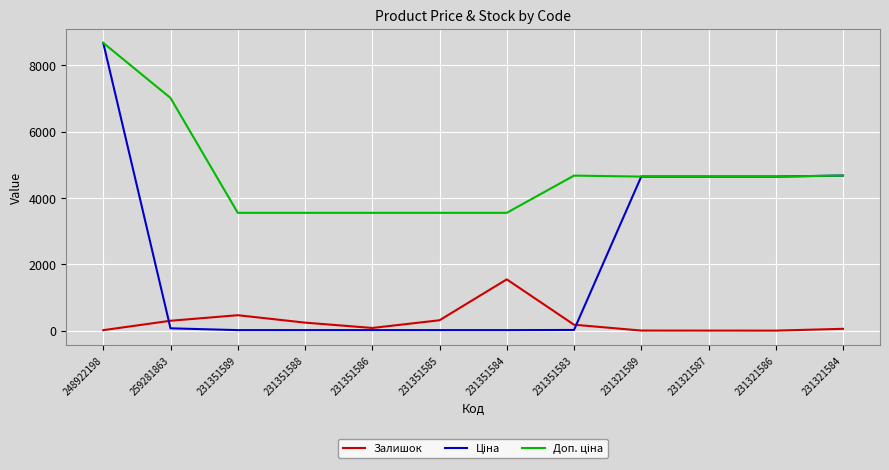

At which category is the sum across all series the highest?

248922198